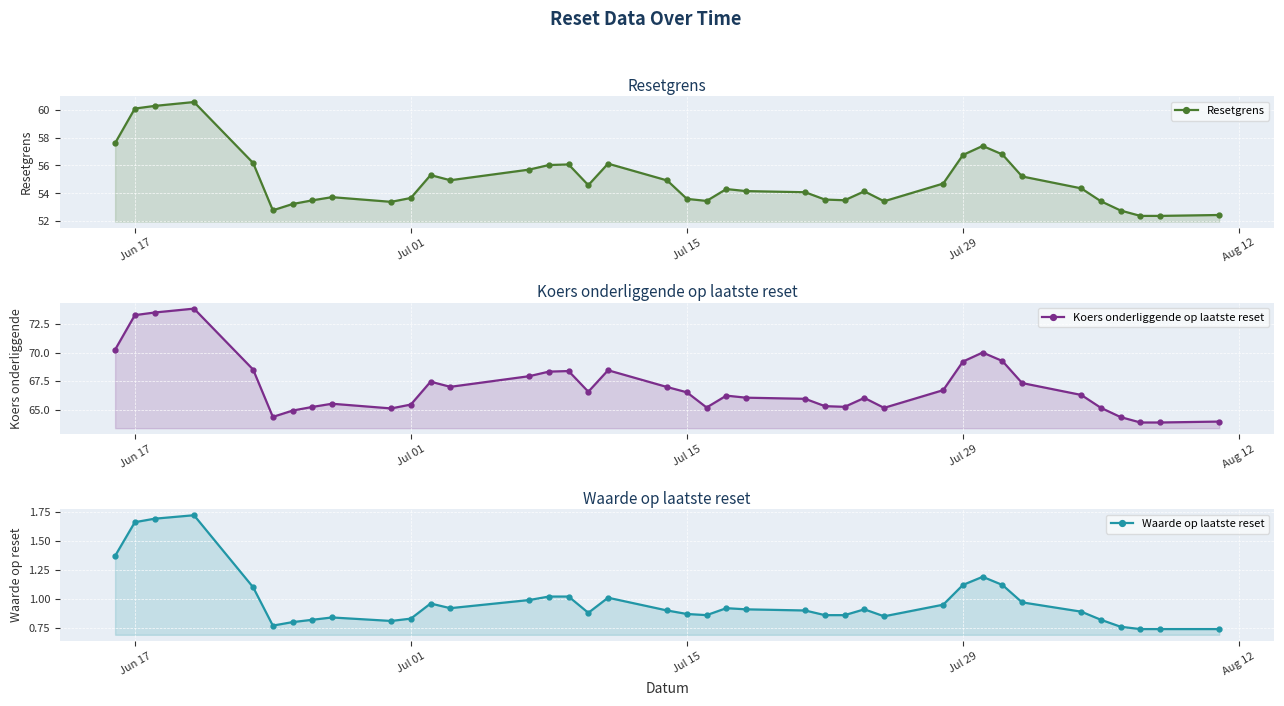

What are all the series names shown in the legend?

Resetgrens, Koers onderliggende op laatste reset, Waarde op laatste reset